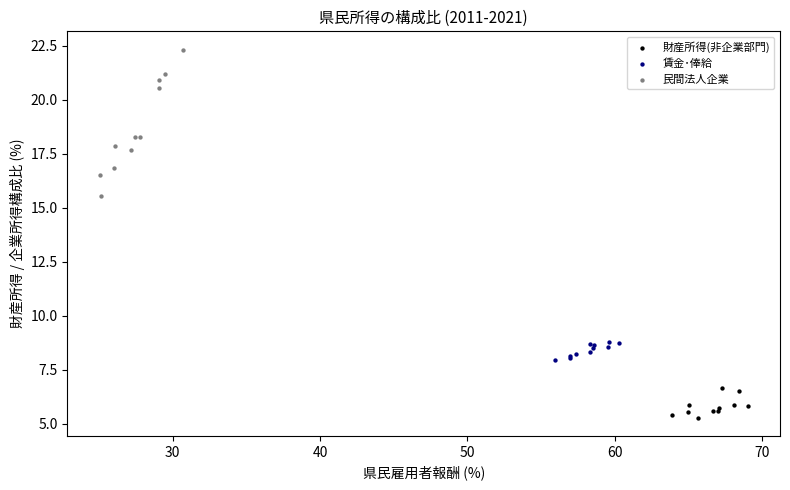

Which series reaches the maximum Y coordinate?

民間法人企業